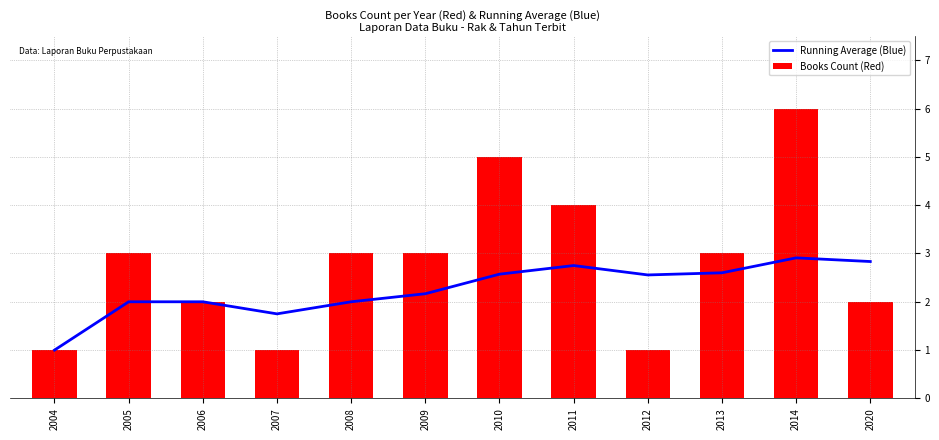

What is the minimum value for Books Count (Red)?

1